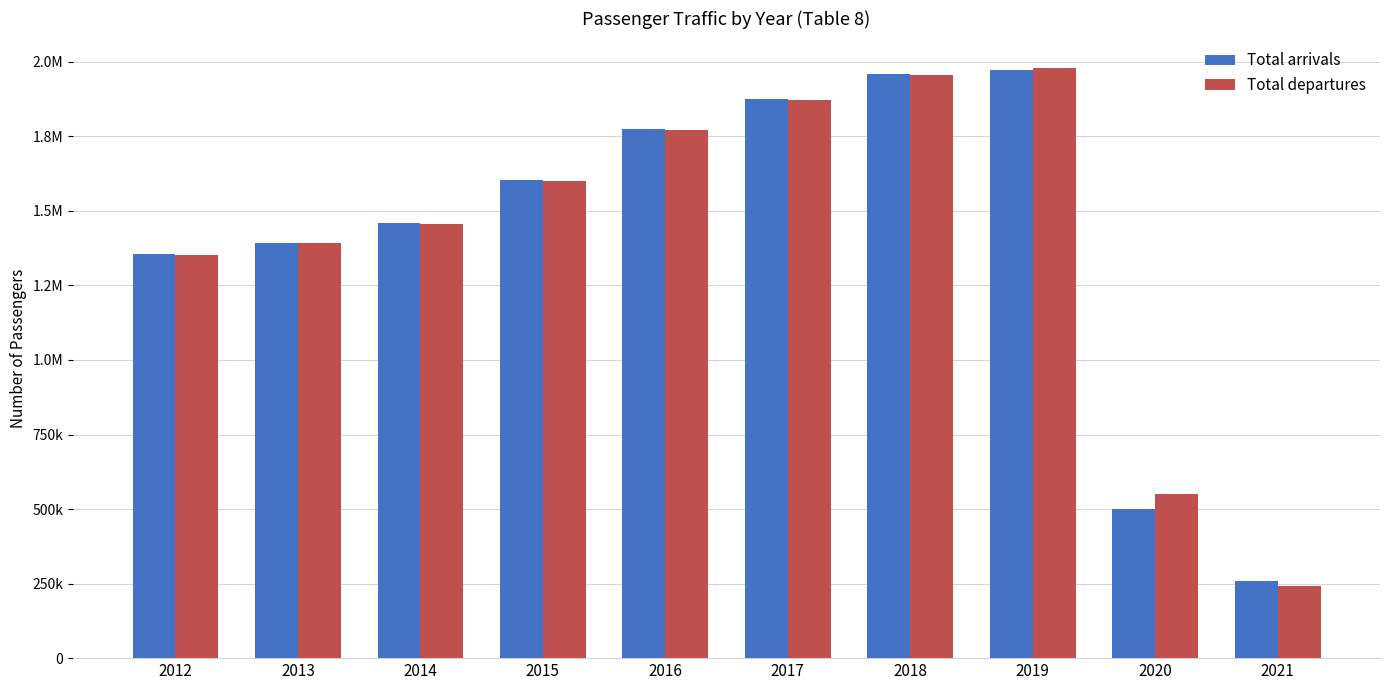

What are all the series names shown in the legend?

Total arrivals, Total departures